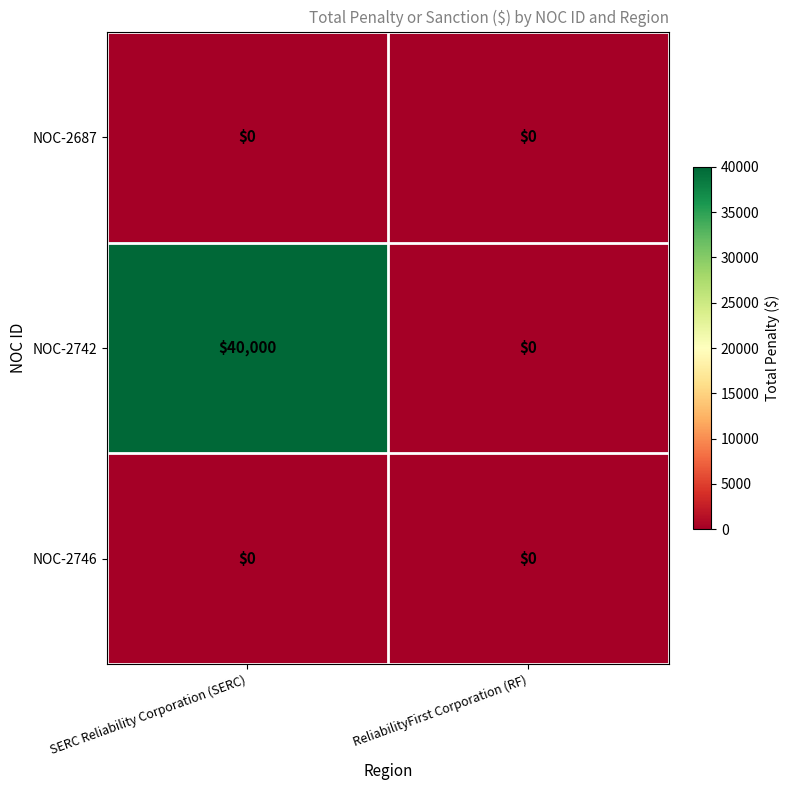

What is the sum of all NOC-2742 values?

40000